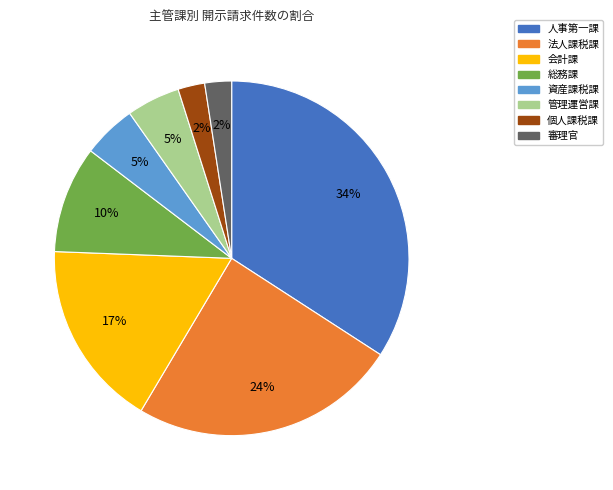

Which category has the biggest portion of the pie?

人事第一課